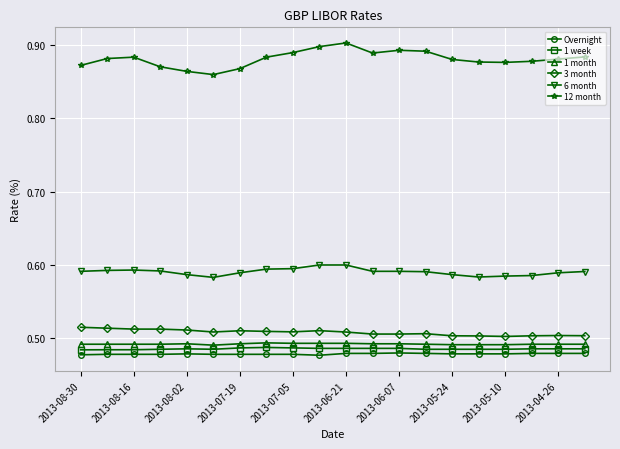

True or false: 6 month has more than 0 interior local peaks.

True